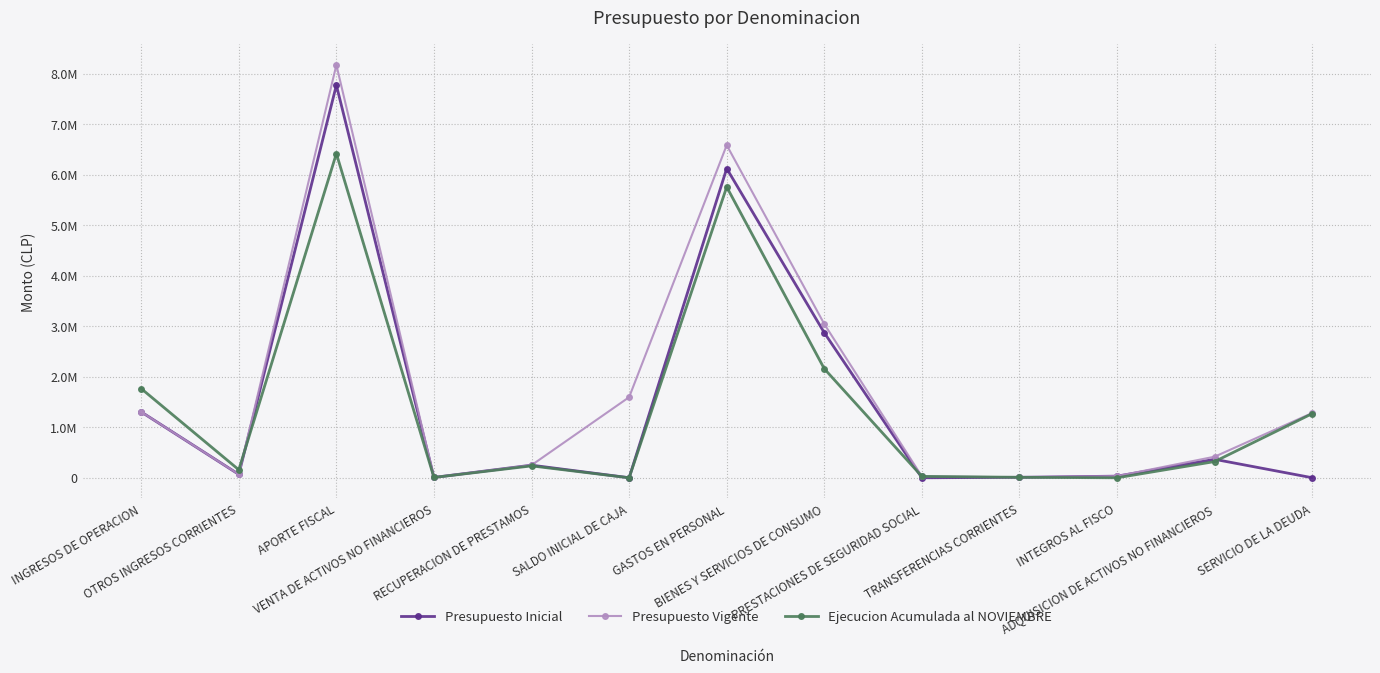

What position from the left is SALDO INICIAL DE CAJA?

6